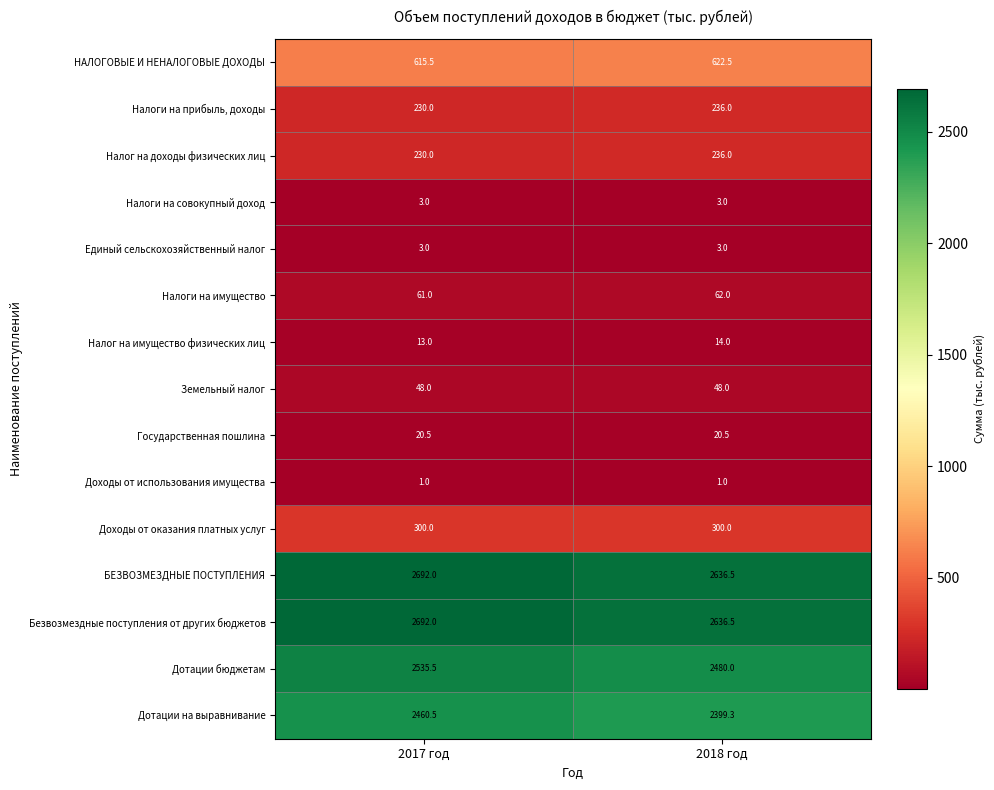

At how many categories does at least one series exceed 1043?

2